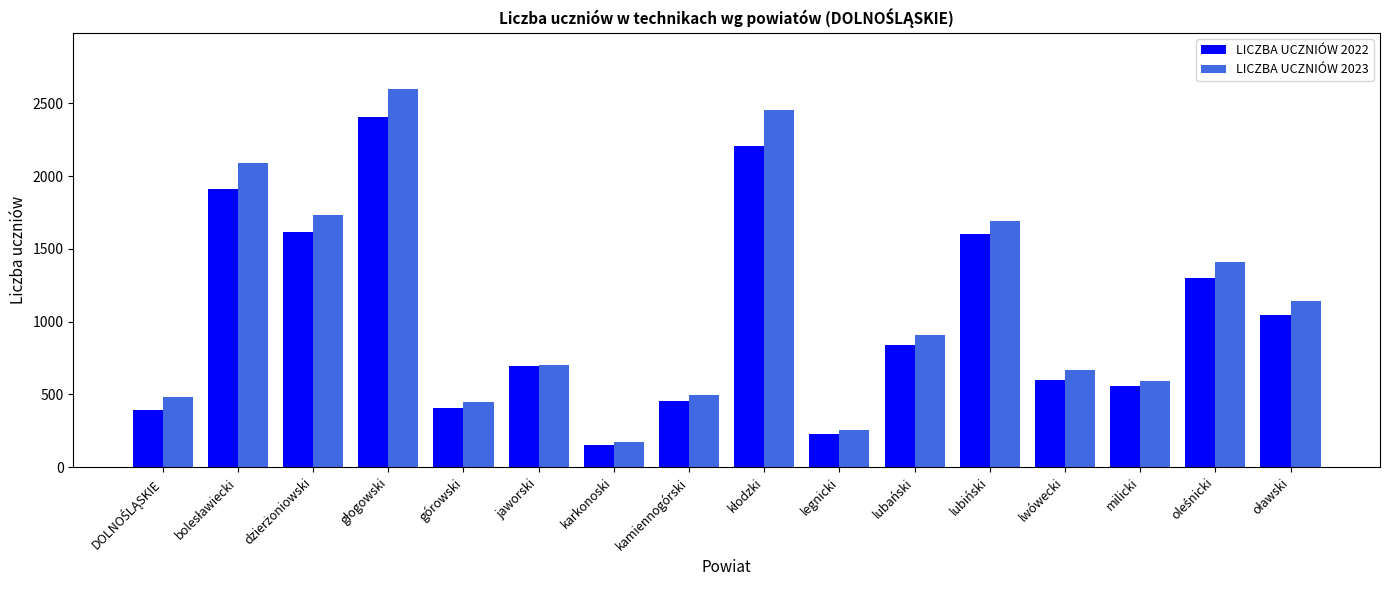

At which label does LICZBA UCZNIÓW 2022 reach its minimum?

karkonoski